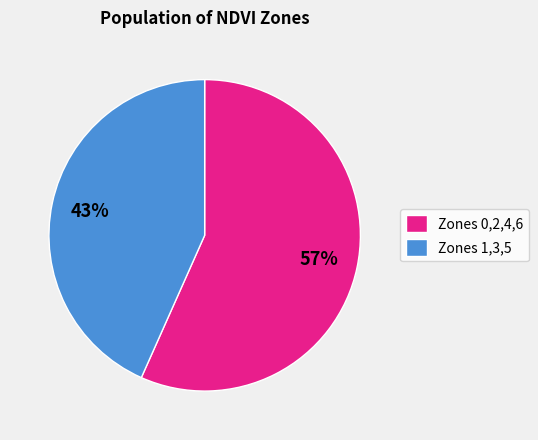

To the nearest percent, what percentage of the pie is Zones 0,2,4,6?

57%